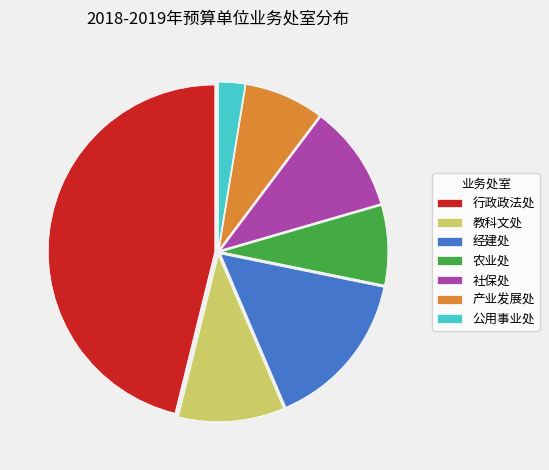

Is the sum of 产业发展处 and 公用事业处 greater than half?

No